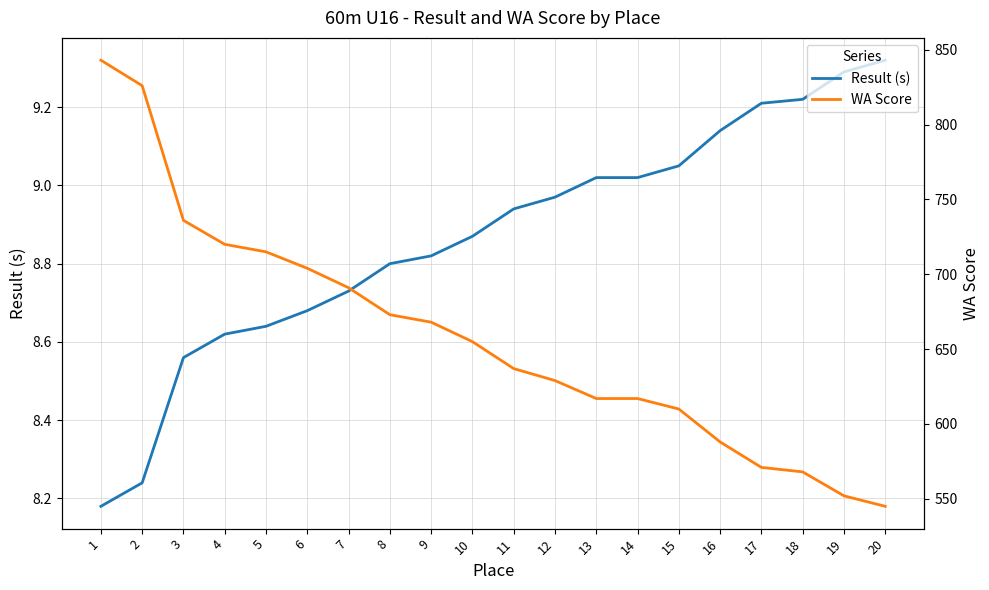

What is the maximum value for WA Score?

843.0